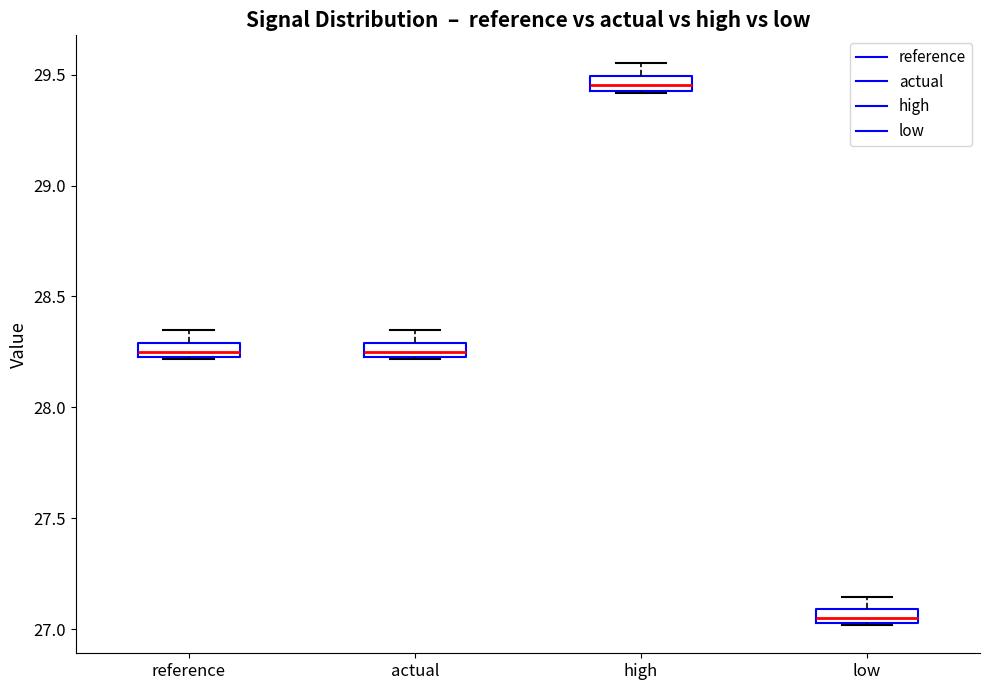

Which box has the lowest median line?

low